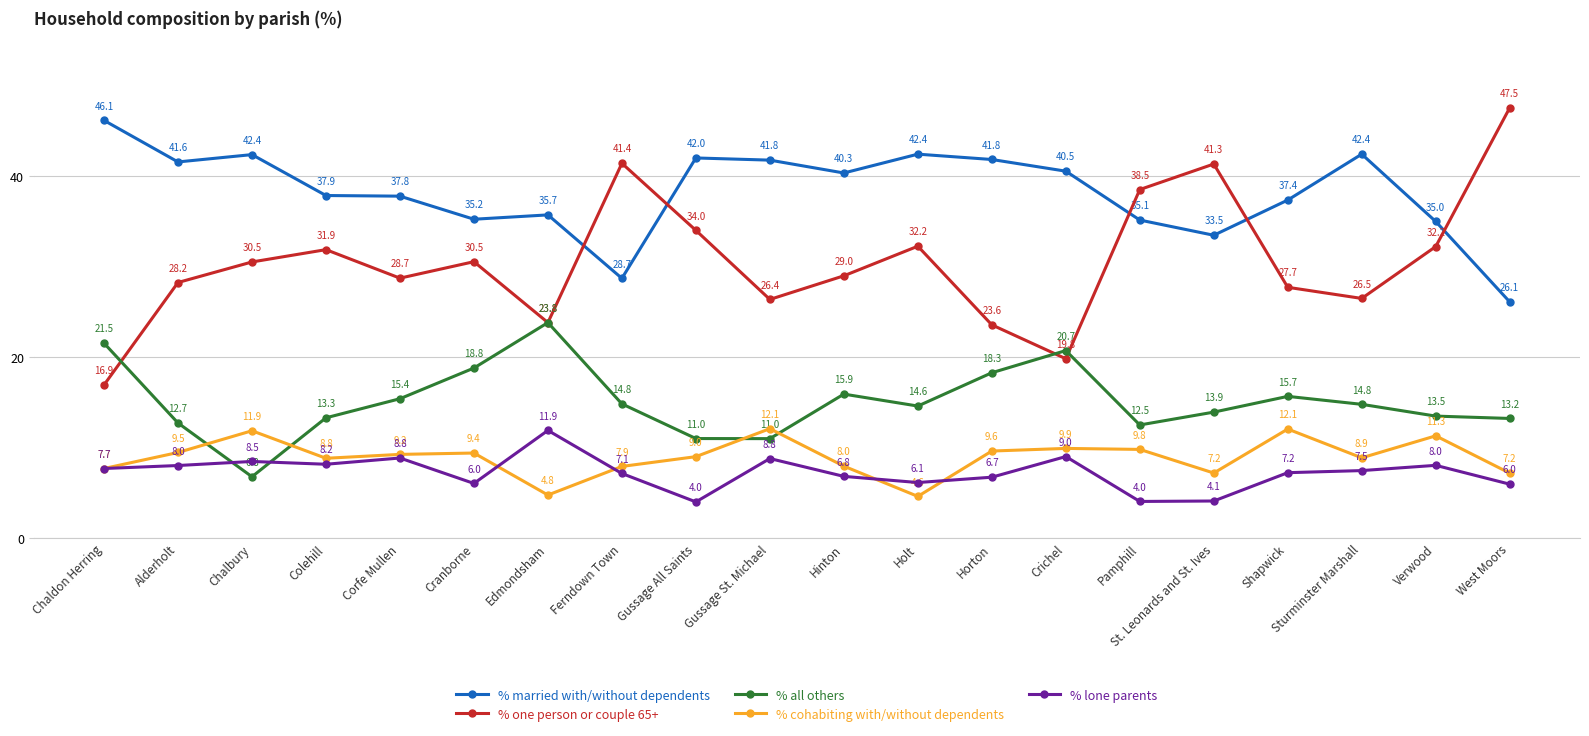

Read the % lone parents value at Shapwick.

7.2